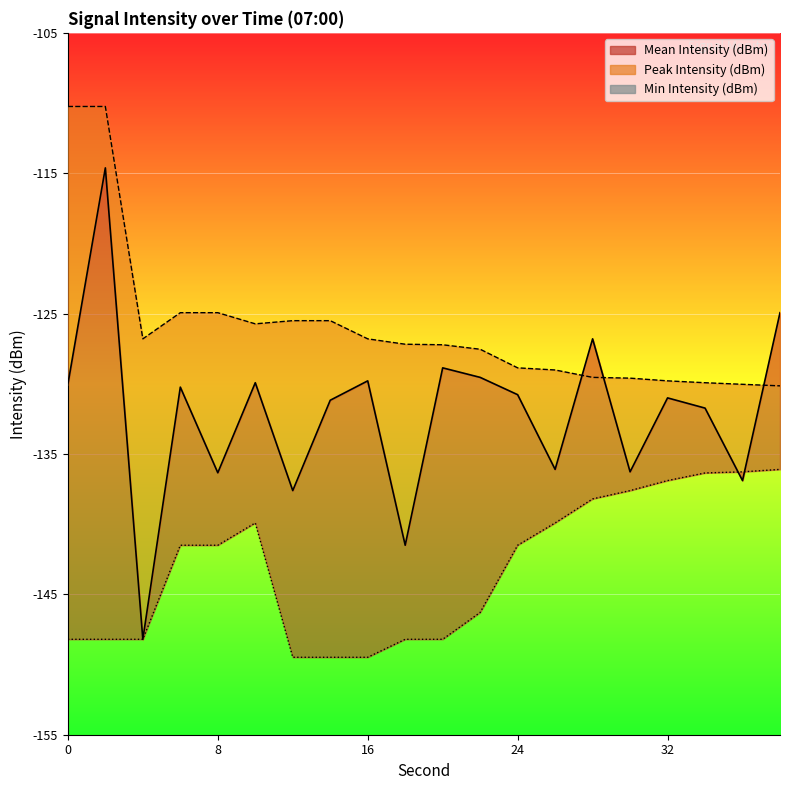

True or false: Min Intensity (dBm) has more than 0 interior local peaks.

True